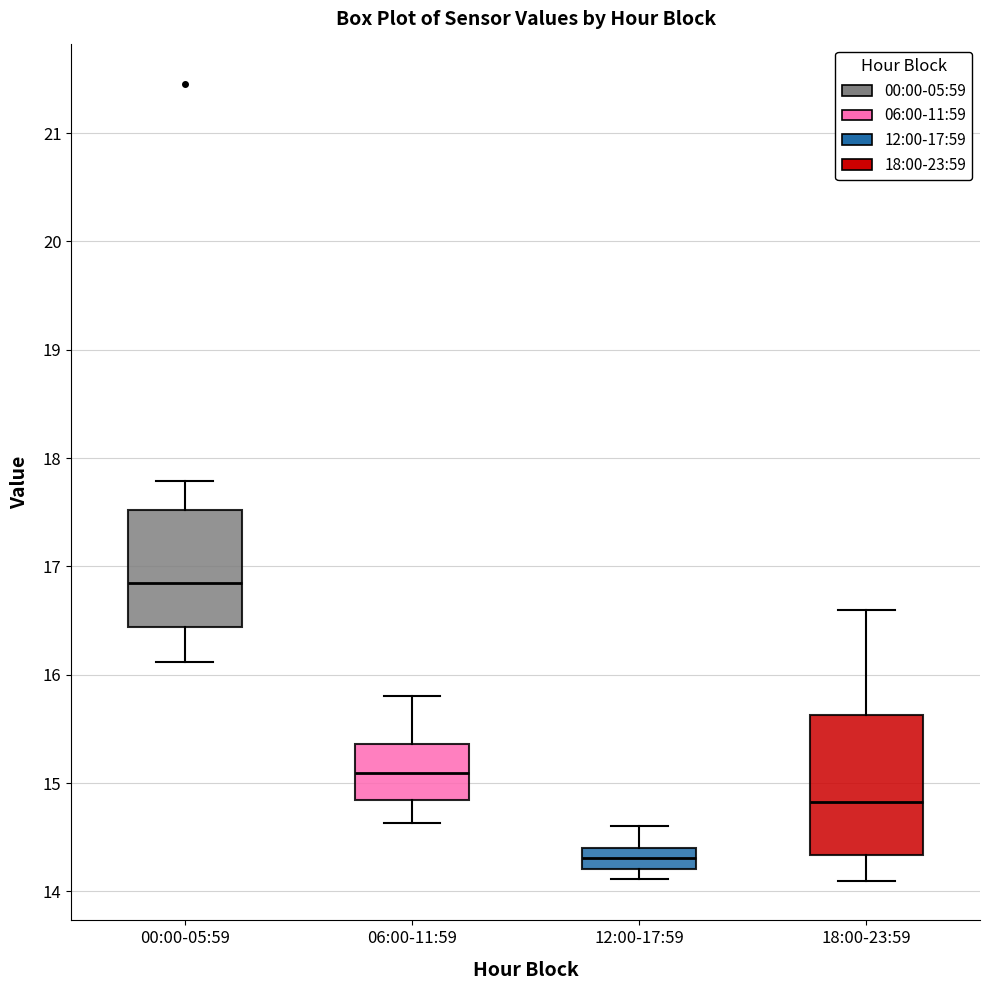

Where does the median line of the box for 00:00-05:59 sit on the y-axis? The values are not printed on the chart, so give them approximately, as read against the axis.

16.9